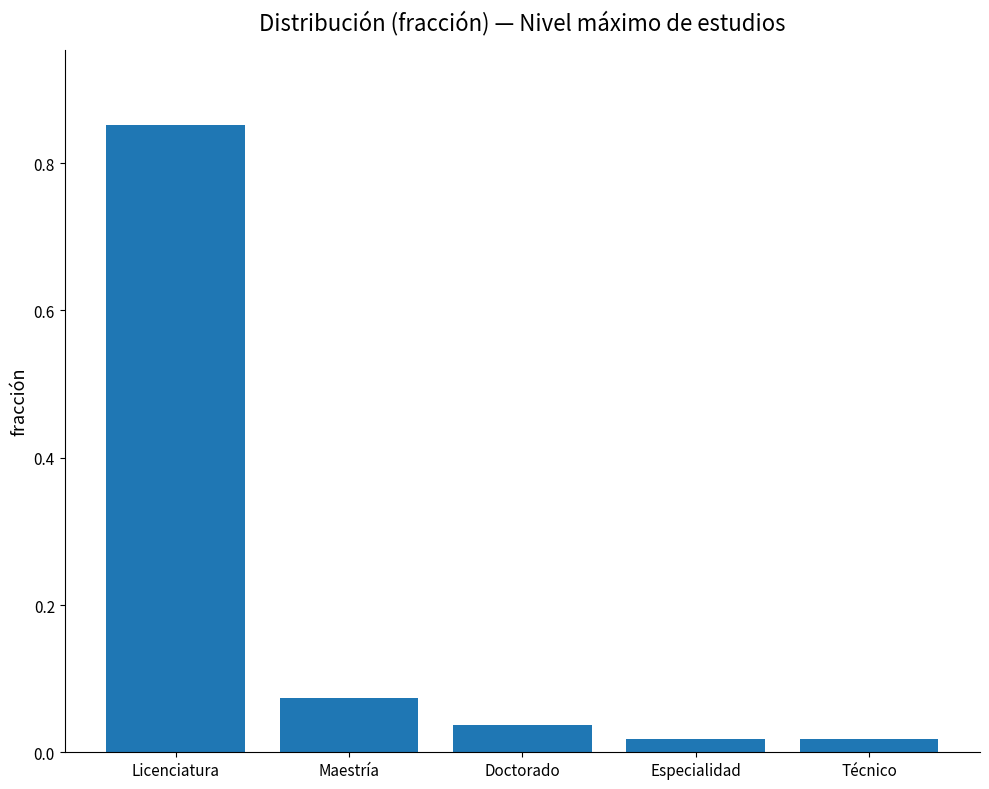

How many bars are there in total?

5